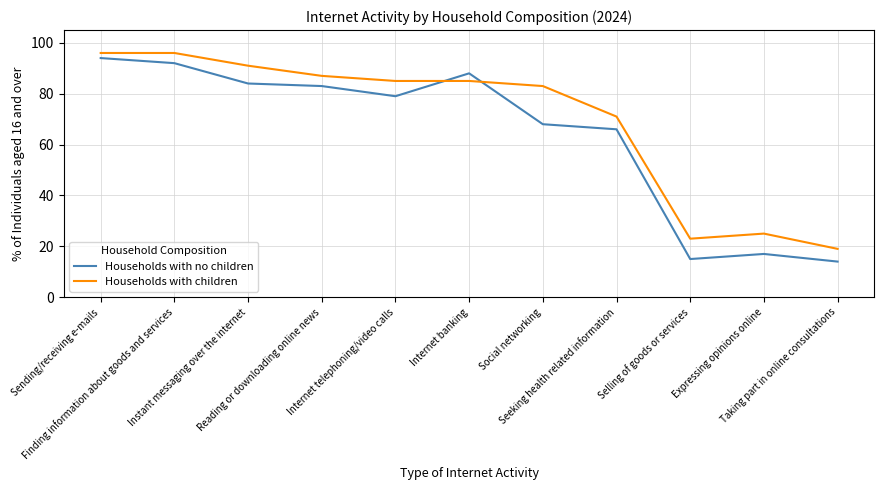

Which series has the largest range (max minus min)?

Households with no children